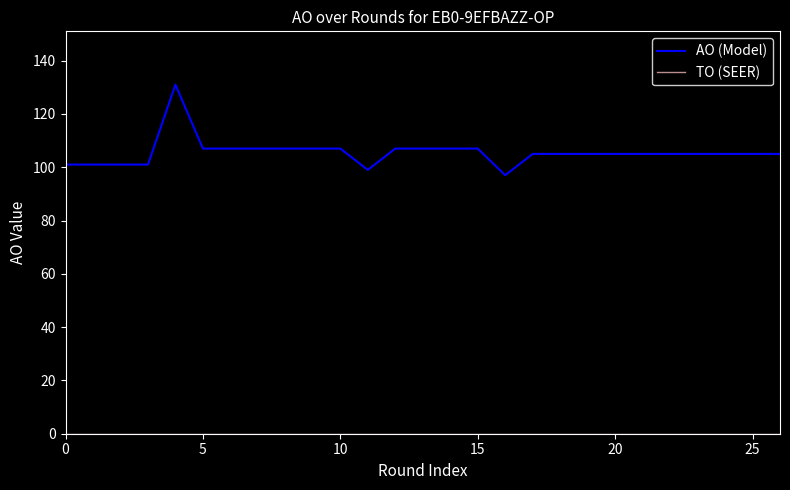

What is the difference between the maximum and minimum values in the AO (Model) series?

34